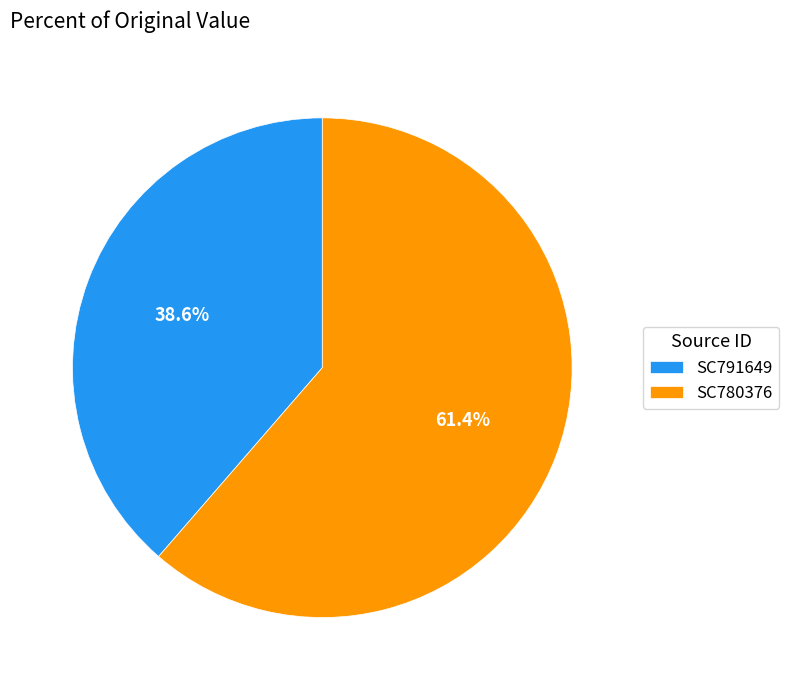

What is the ratio of the value at SC791649 to the value at SC780376?

0.6